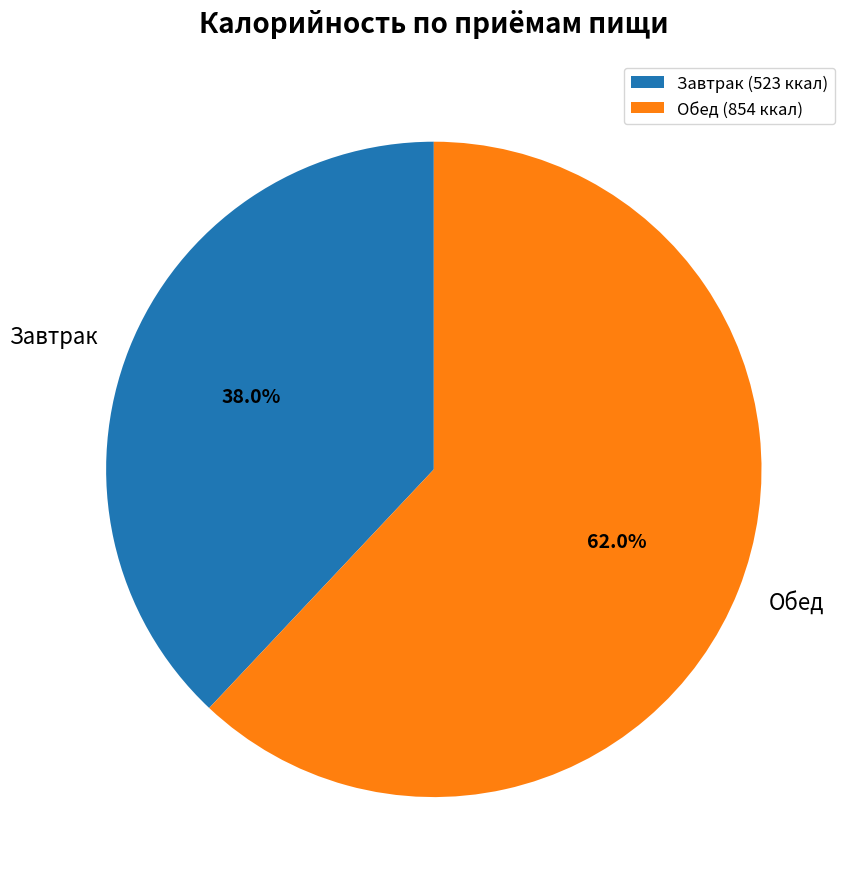

Which has a higher value, Обед or Завтрак?

Обед